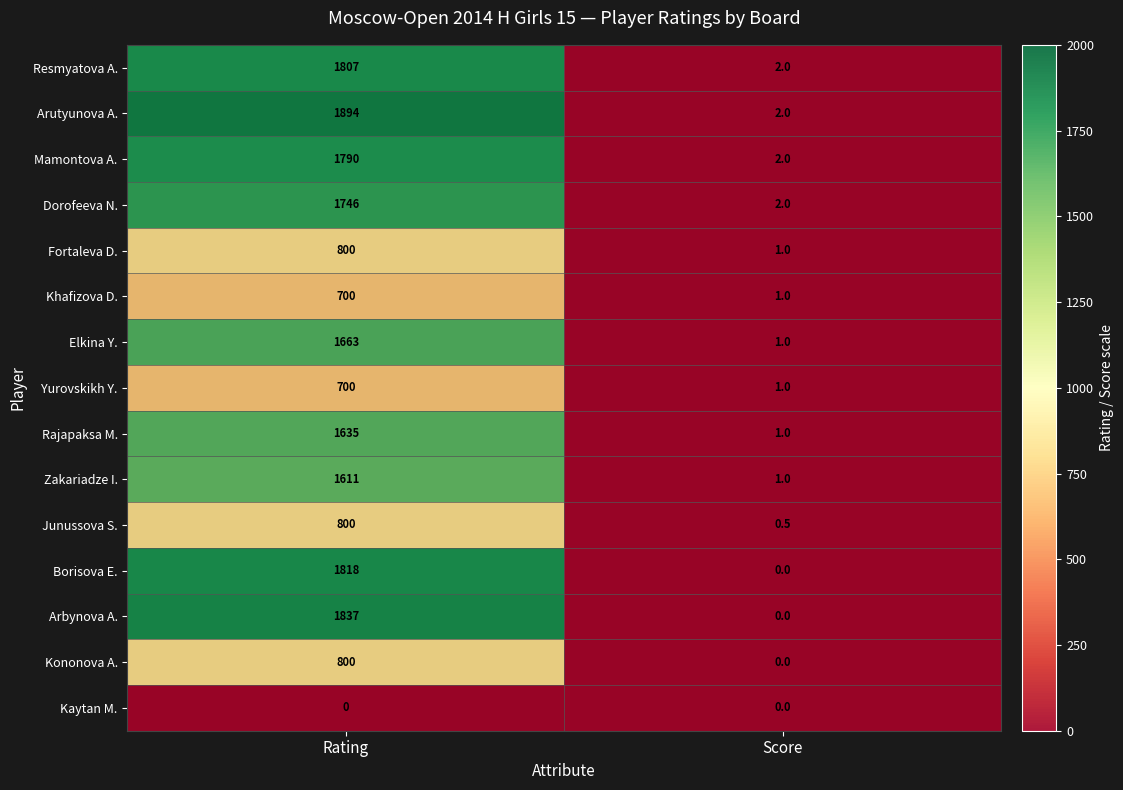

List the labels in order of Arutyunova A. value, smallest first.

Score, Rating